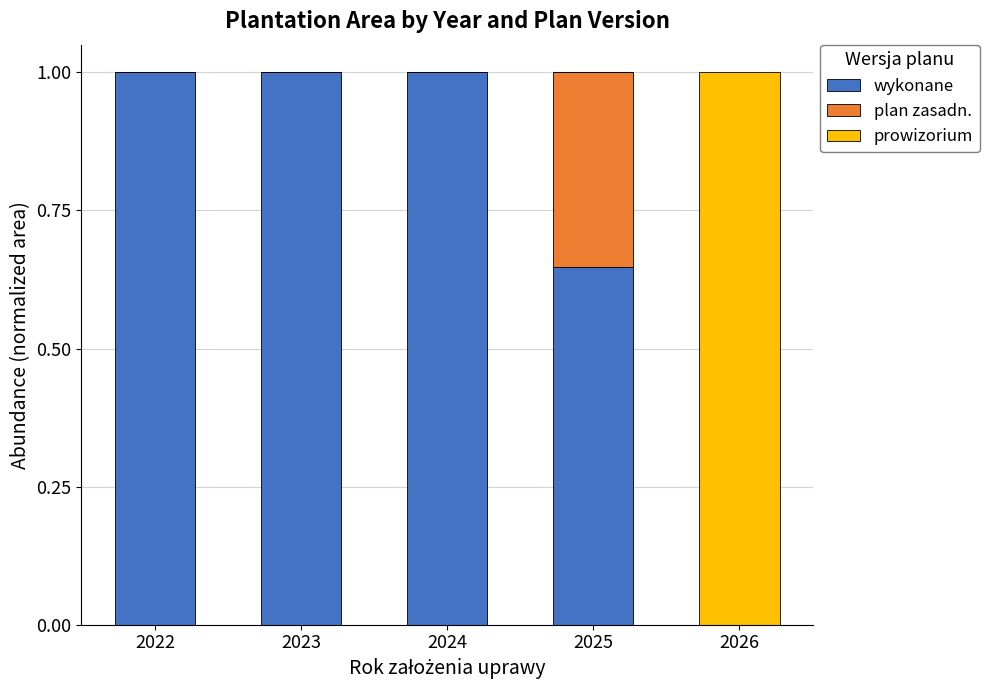

Is it true that wykonane equals 0.4 at 2023?

False